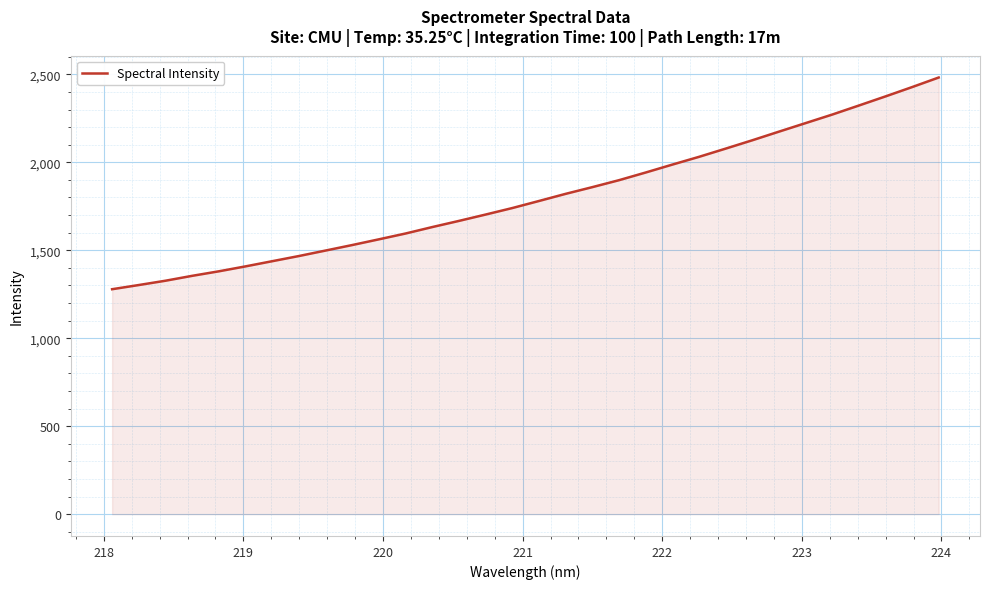

What is the greatest value displayed?

2482.0